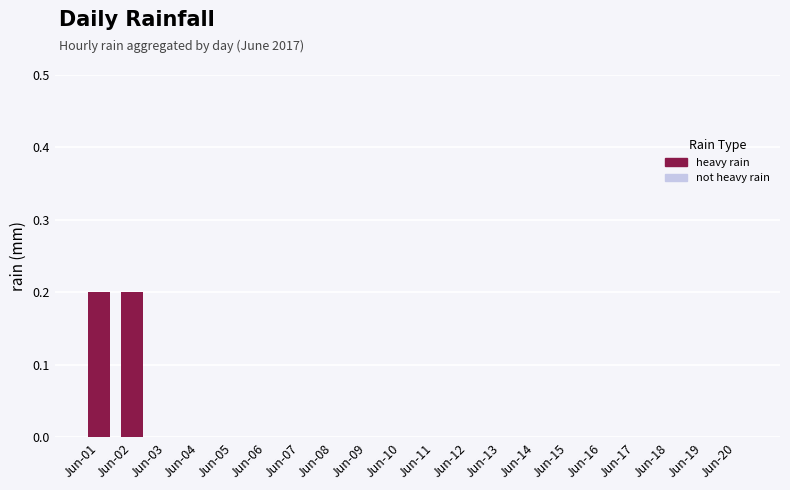

The value at Jun-14 is 0.0. True or false?

True